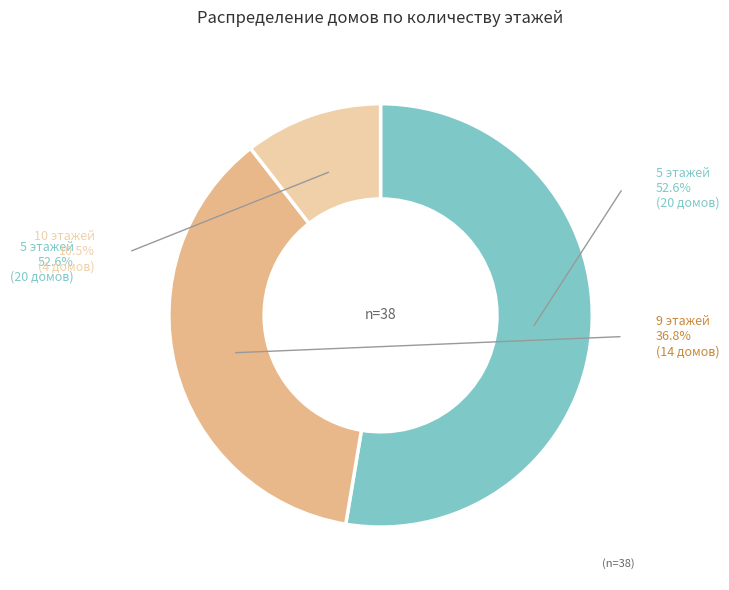

Does 7 represent more than half of the total?

No